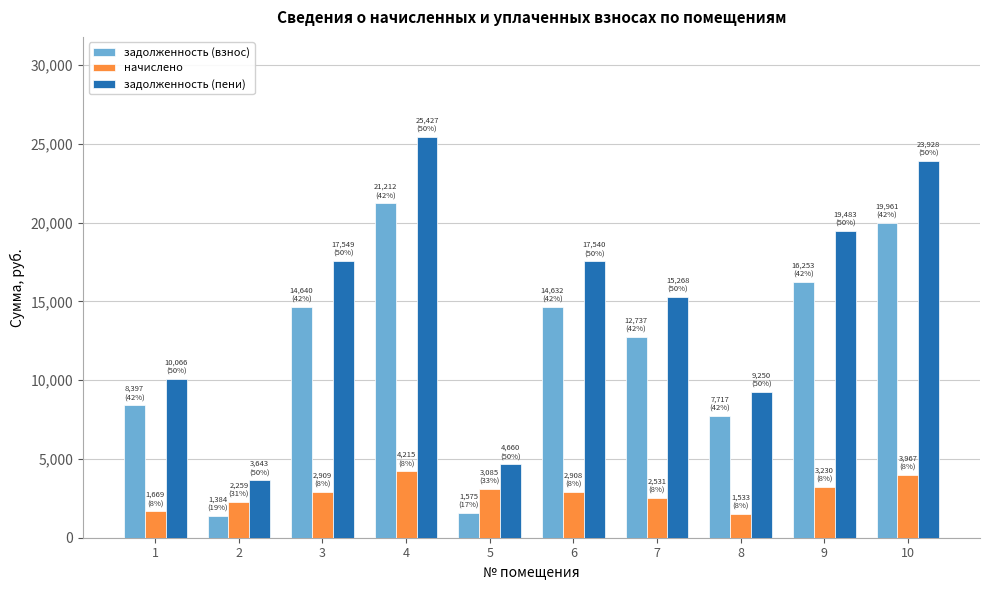

Between 6 and 7, which series saw the biggest shift?

задолженность (пени)